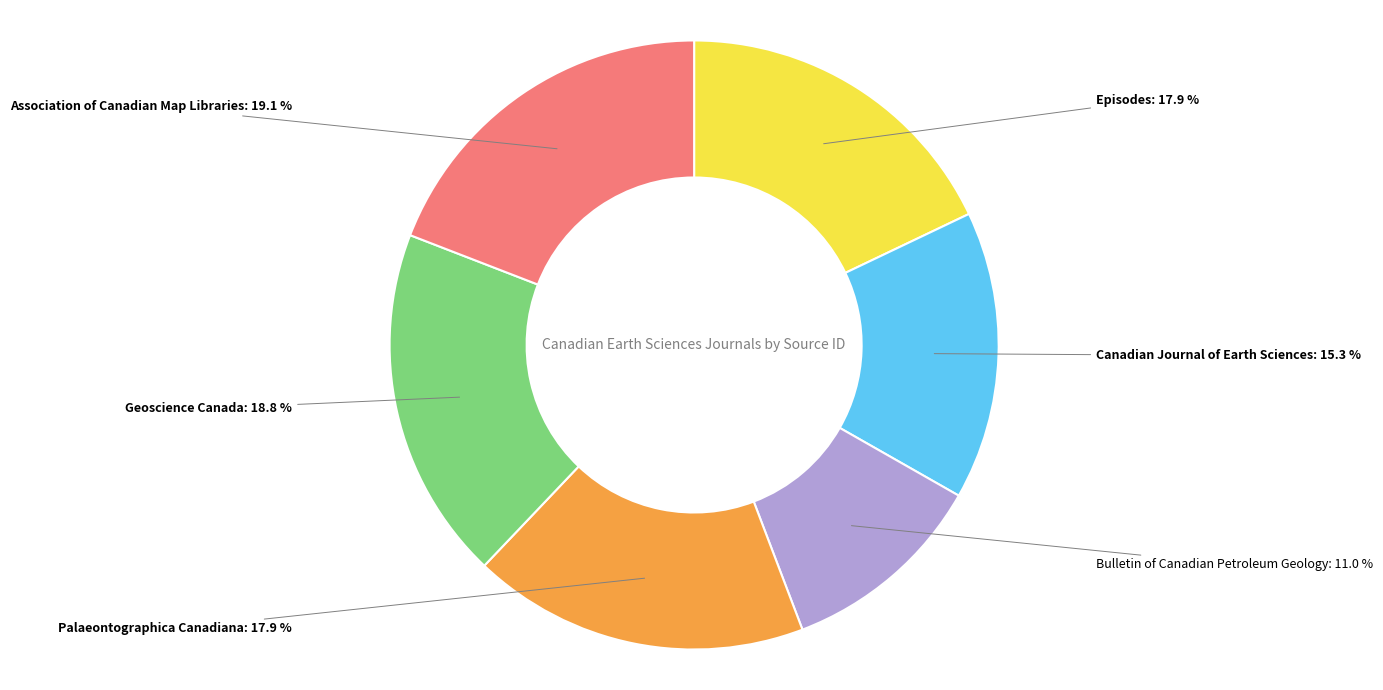

To the nearest percent, what is the average slice percentage?

17%